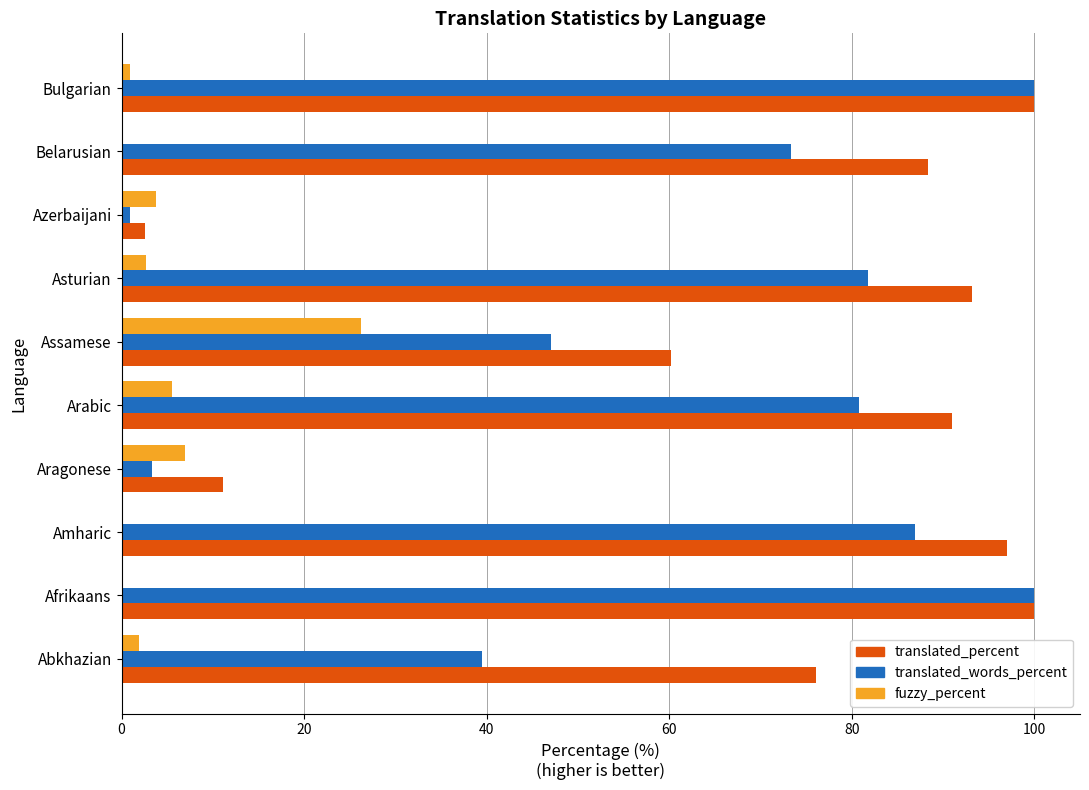

The fuzzy_percent series shows 3.4 at Aragonese. True or false?

False